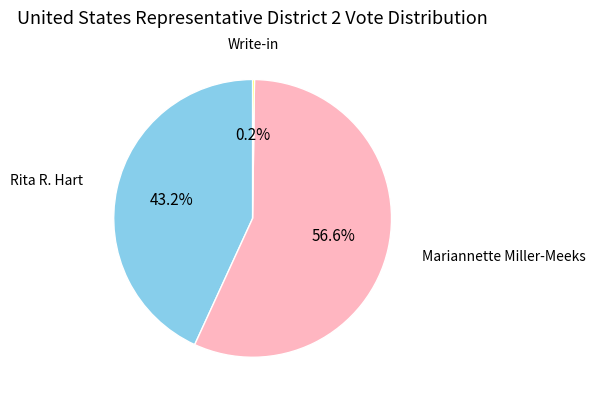

Is there a majority slice in this chart?

Yes